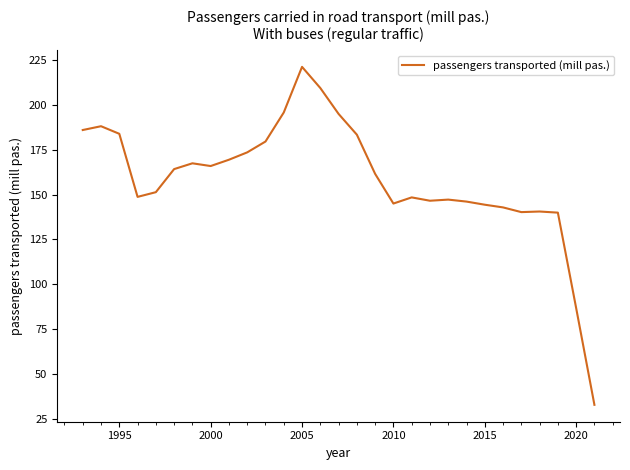

What is the difference between the maximum and minimum values?

188.3